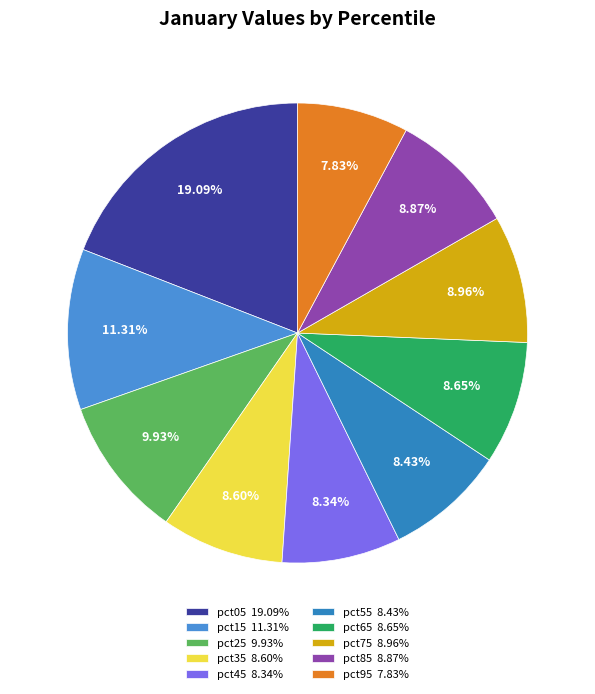

True or false: pct45 accounts for 3% of the total.

False